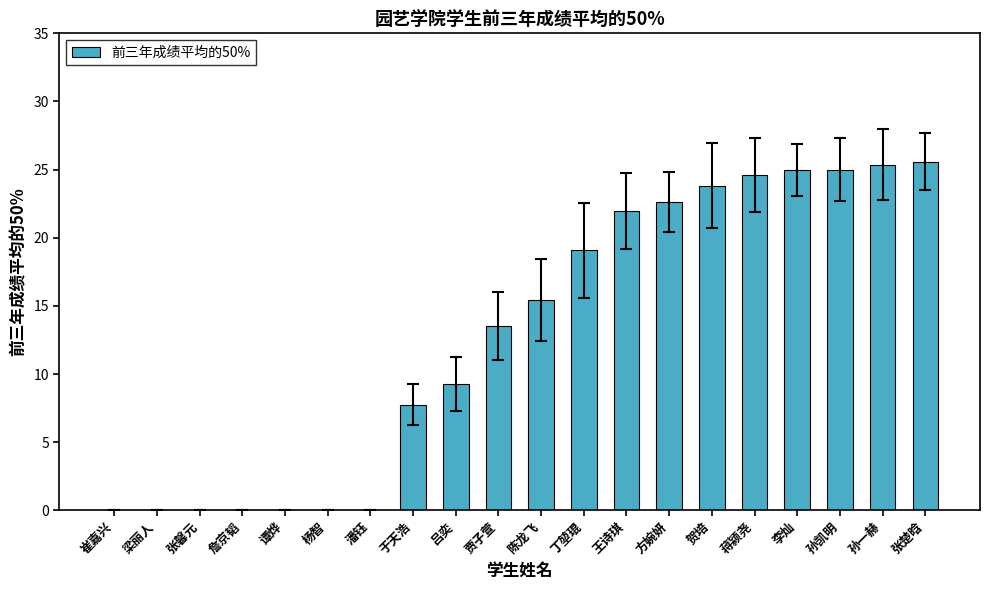

Reading left to right, list all the values displayed in this chart.

0.0	0.0	0.0	0.0	0.0	0.0	0.0	7.8	9.3	13.5	15.4	19.1	22.0	22.6	23.8	24.6	25.0	25.0	25.4	25.6